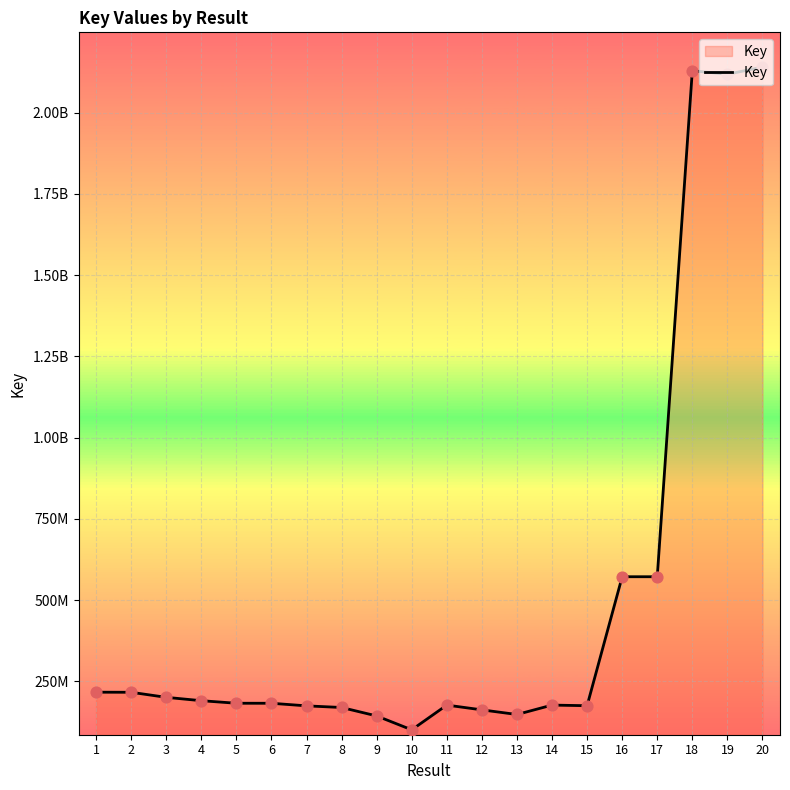

Does the chart have visible grid lines?

Yes